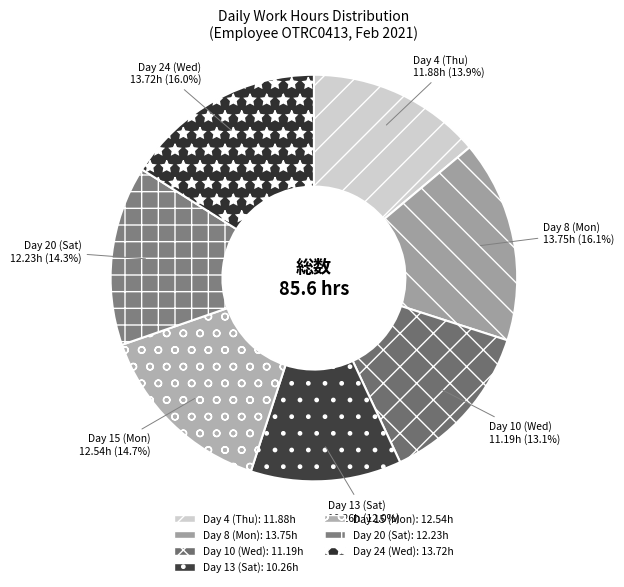

Between Day 4 (Thu) and Day 10 (Wed), which is larger?

Day 4 (Thu)